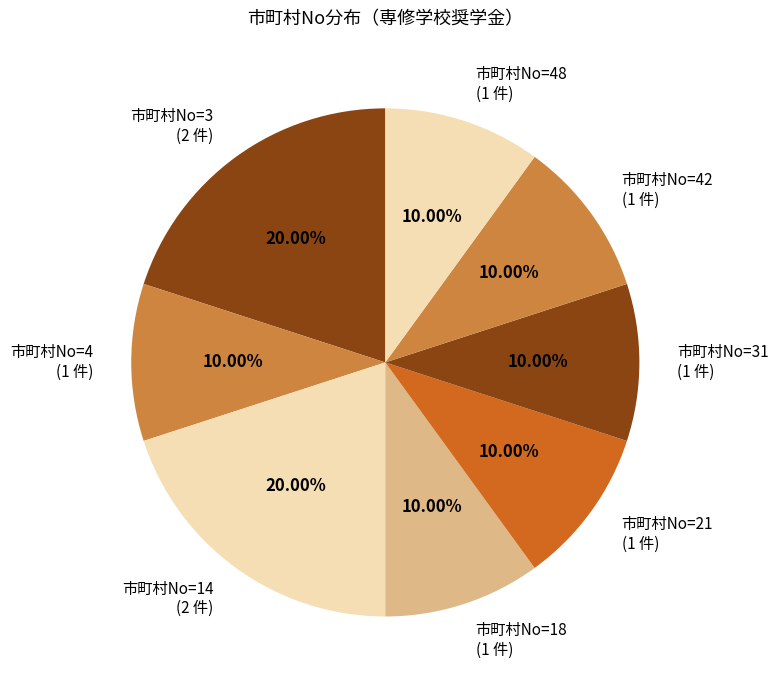

Is the sum of 市町村No=21 (1 件) and 市町村No=48 (1 件) greater than half?

No